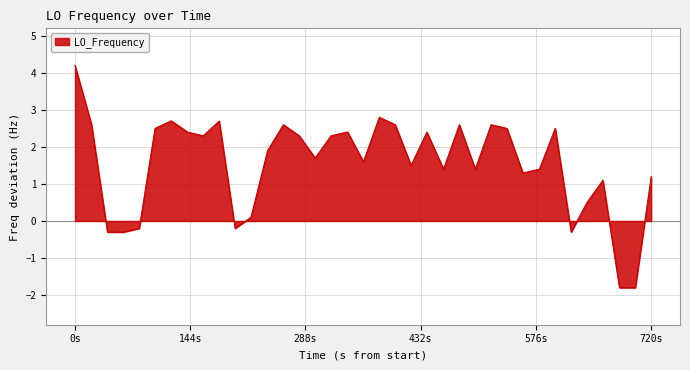

What is the maximum value shown in the chart?

4.2